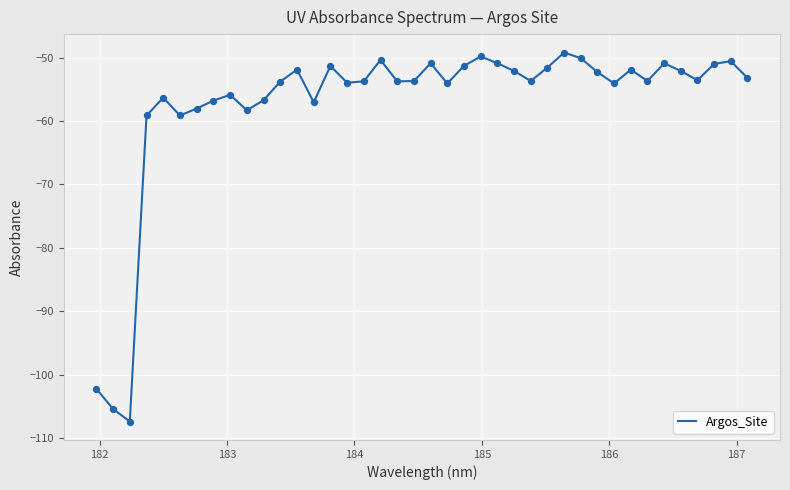

What is the greatest value displayed?

-49.2